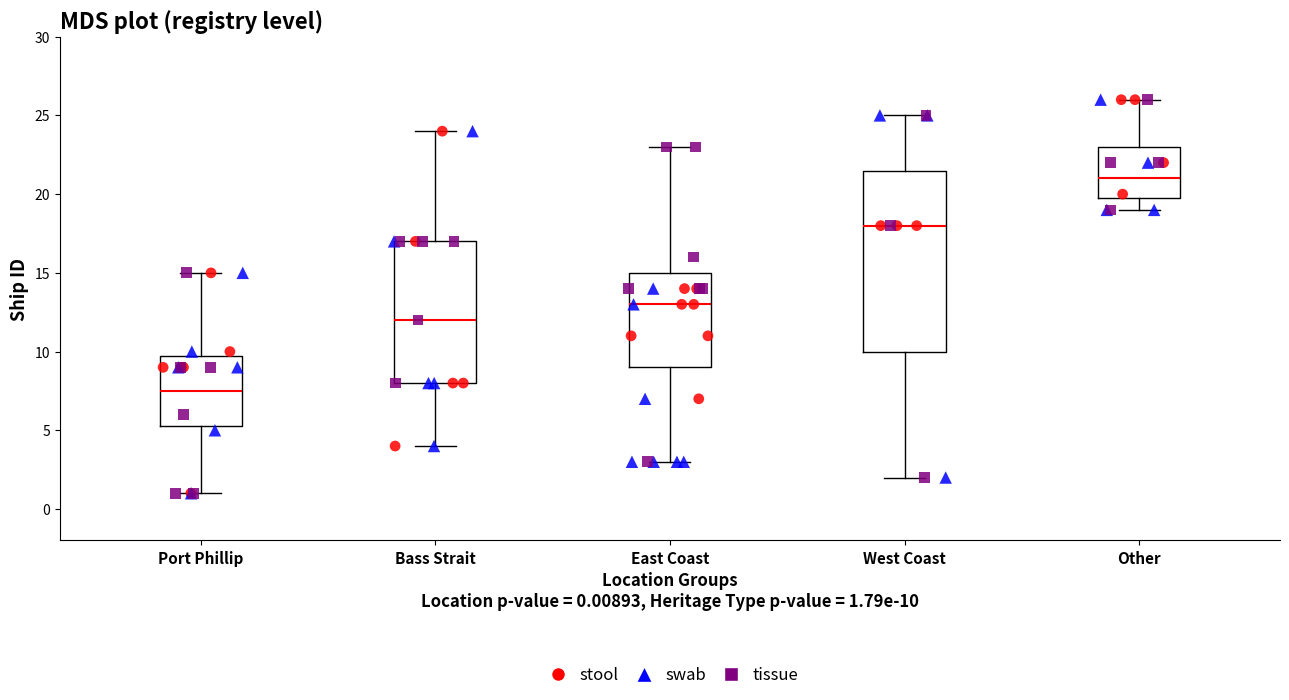

Where does the median line of the box for East Coast sit on the y-axis? The values are not printed on the chart, so give them approximately, as read against the axis.

13.0